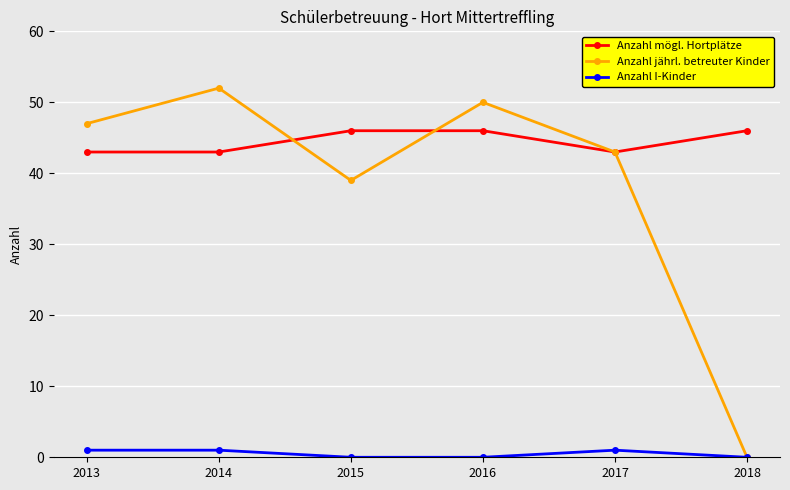

What is the maximum value shown in the chart?

52